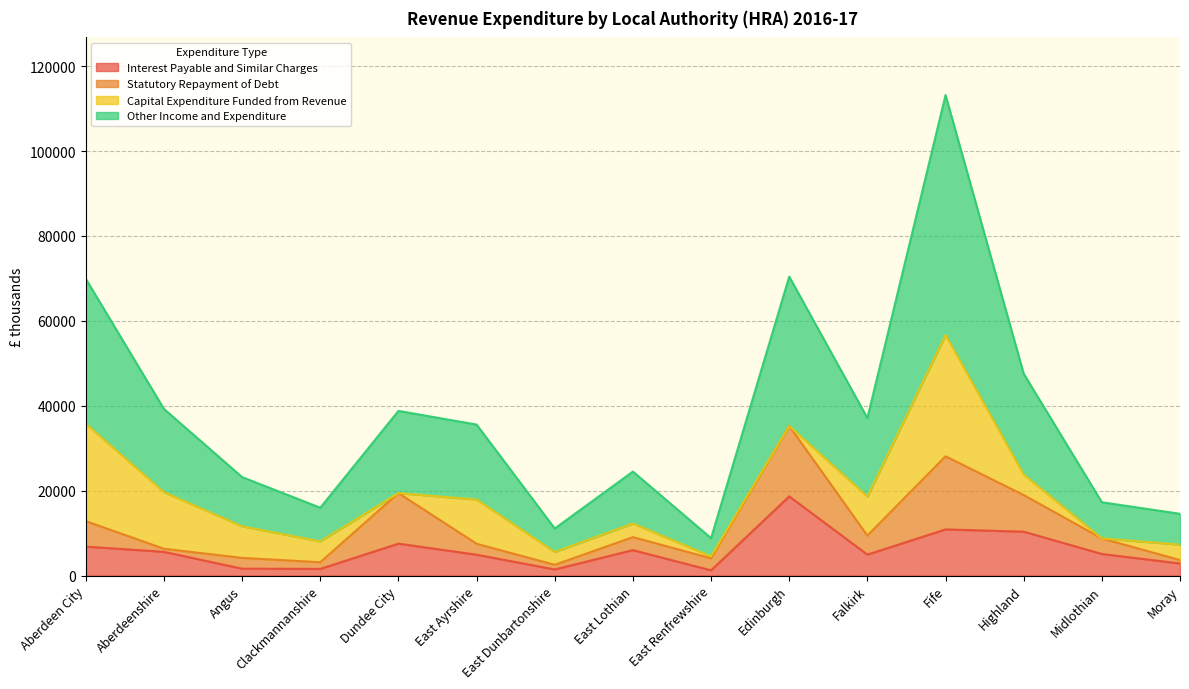

True or false: Other Income and Expenditure and Statutory Repayment of Debt intersect in this chart.

False